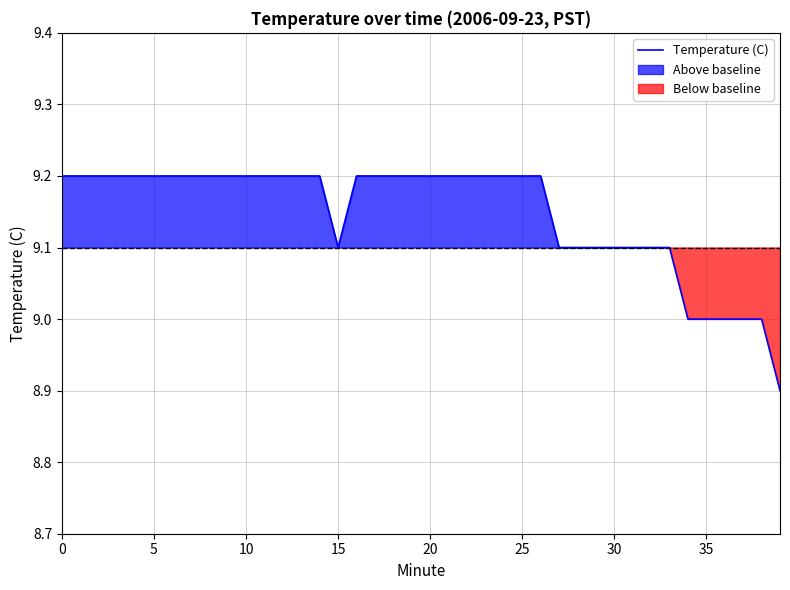

The value at 29 is 9.1. True or false?

True